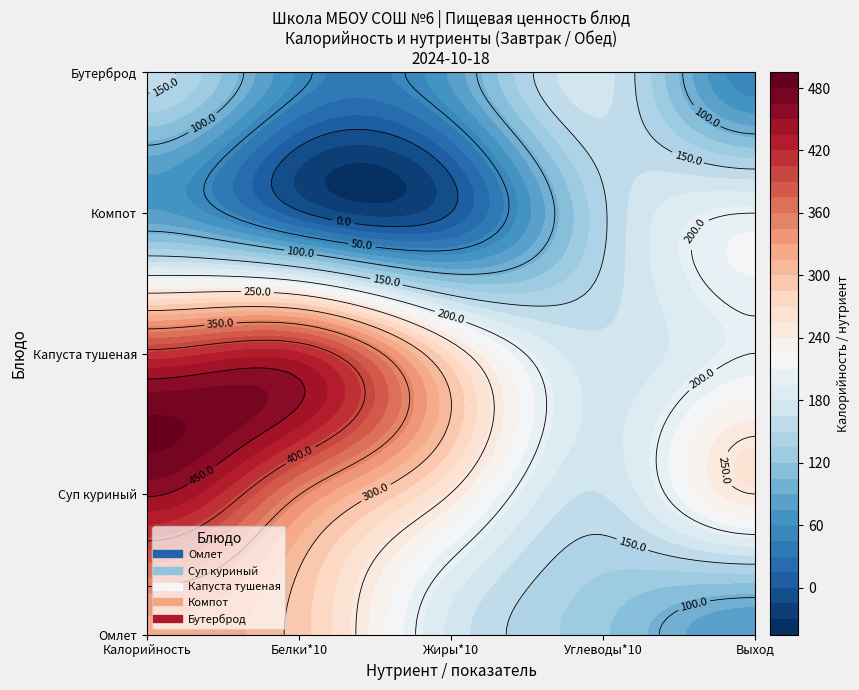

Count the number of data series in this chart.

5